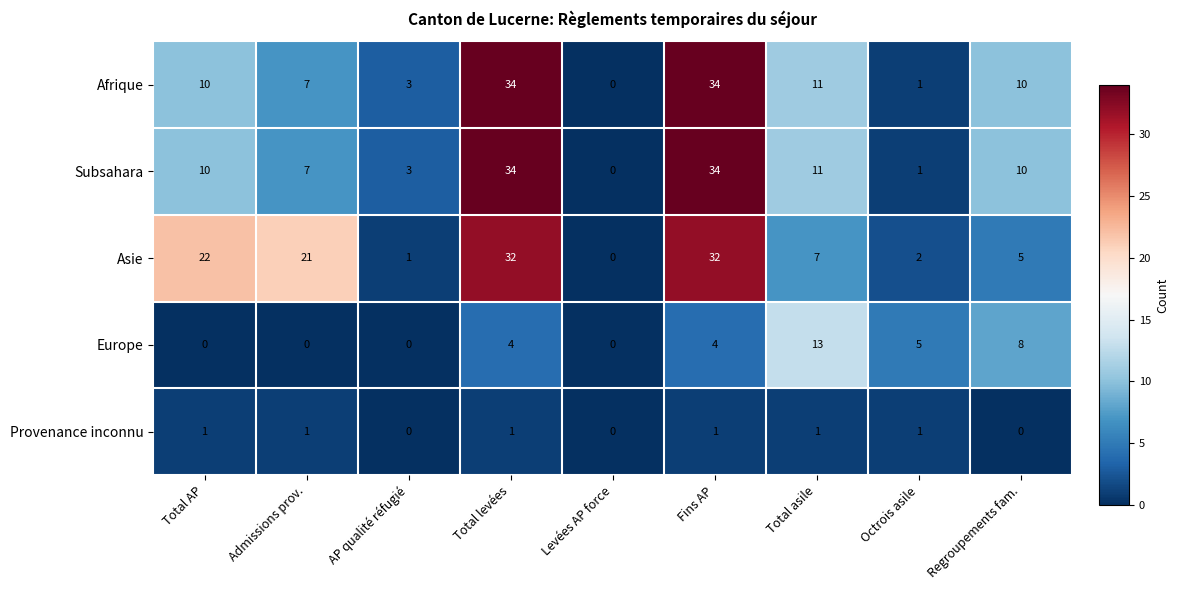

True or false: Provenance inconnu has a value of 1 at Total AP.

True